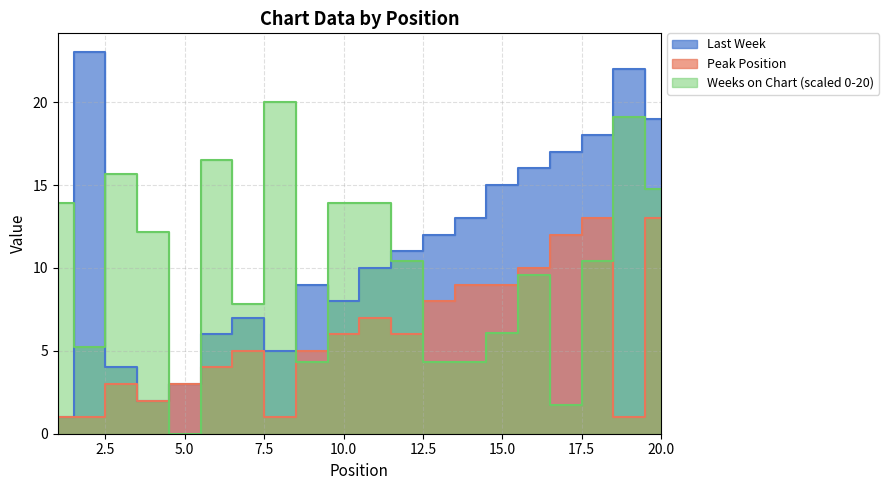

The value of Last Week at 9 is 9.0. True or false?

True